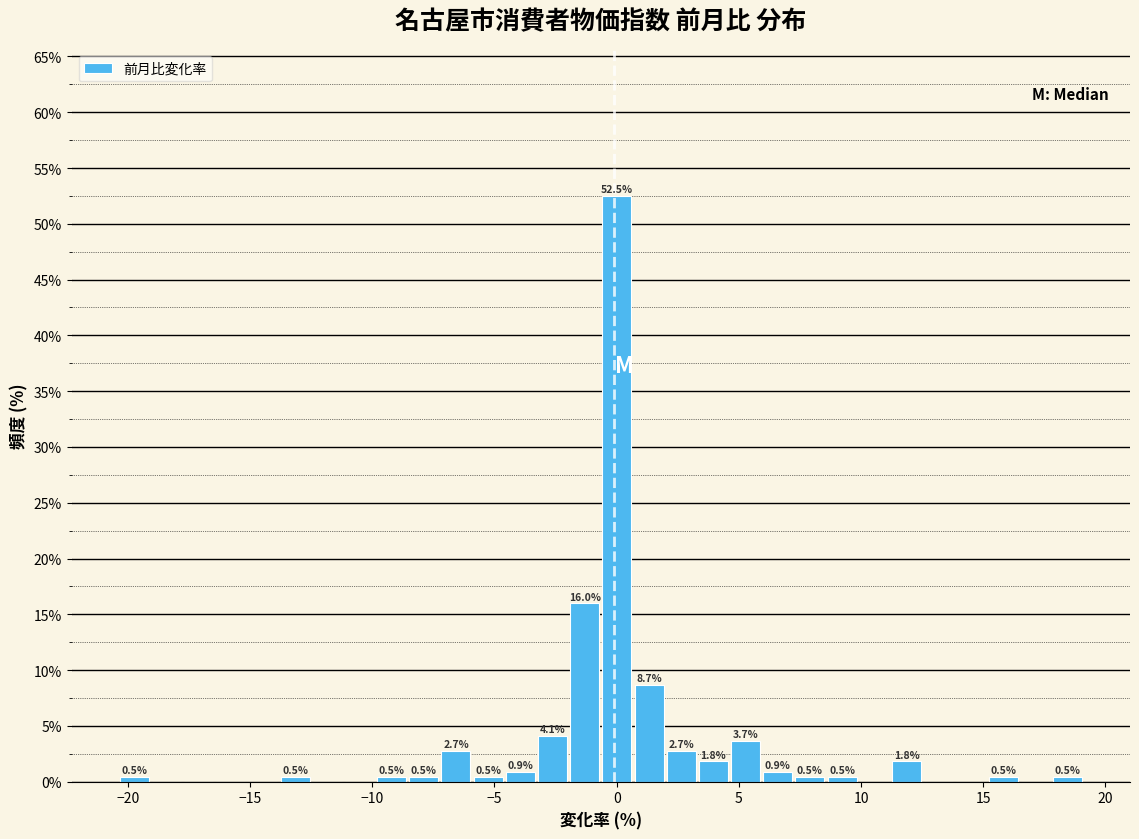

Read against the x-axis, roughly where is the centre of the tallest bar?

0.0